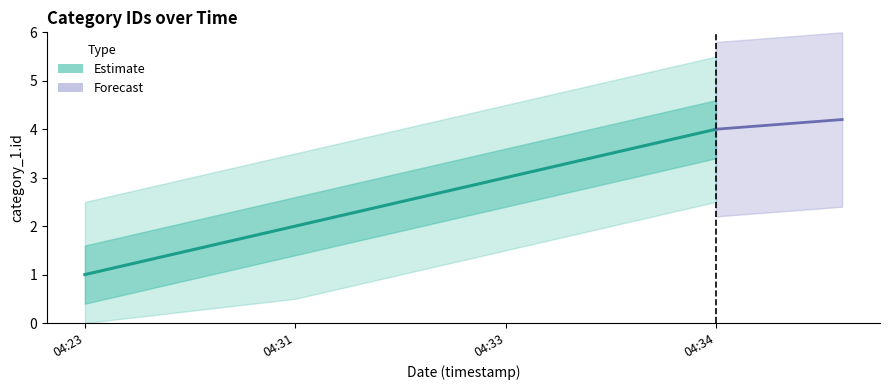

At which category does the chart reach its minimum across all series?

04:23